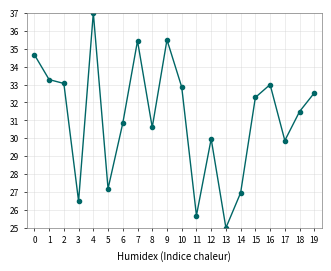

Between 18 and 3, which is larger?

18